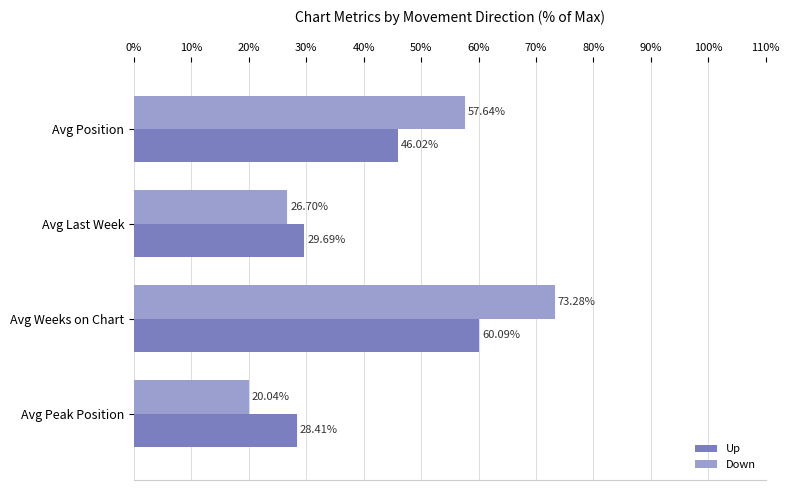

What is the total value across all series at Avg Weeks on Chart?

133.4